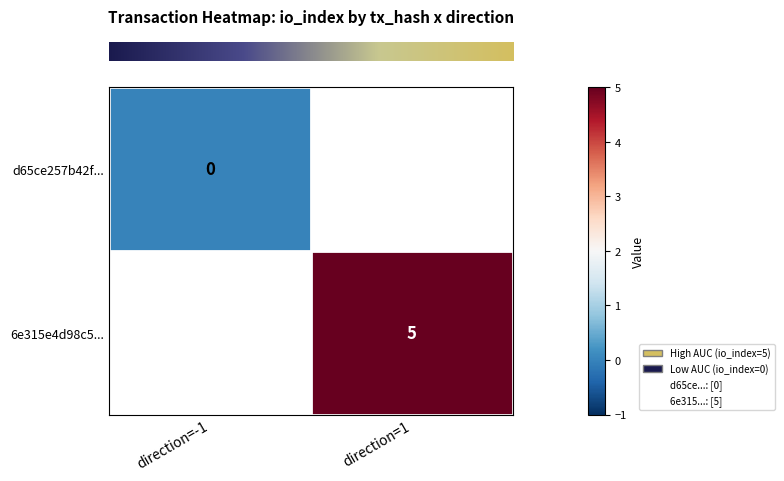

Which category has the highest value in the row_1 series?

direction=-1